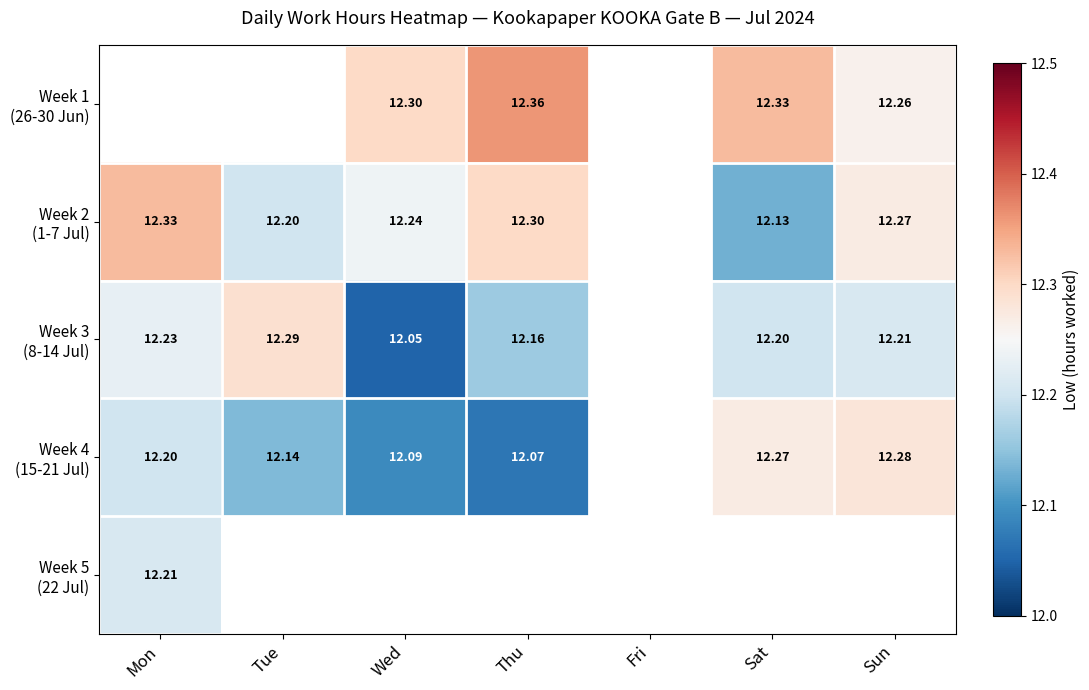

Count the number of data series in this chart.

5